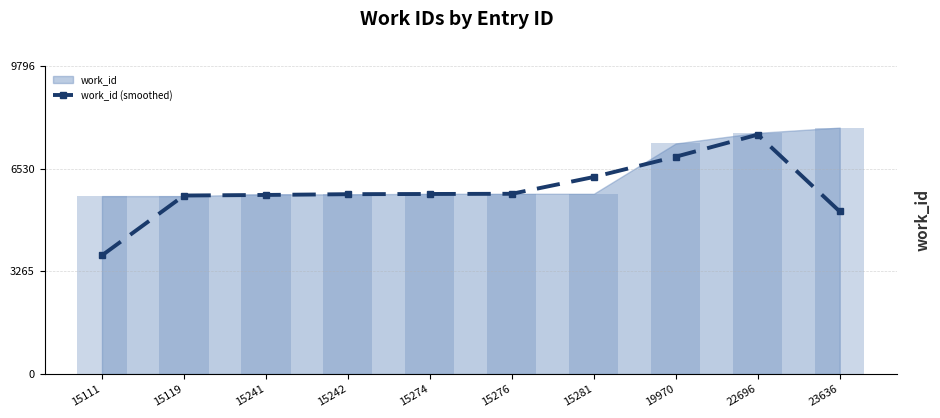

Reading left to right, what are all the values shown in this chart?

15111=3772.0	15119=5676.3	15241=5694.7	15242=5719.0	15274=5725.3	15276=5731.7	15281=6265.3	19970=6911.3	22696=7613.0	23636=5169.0